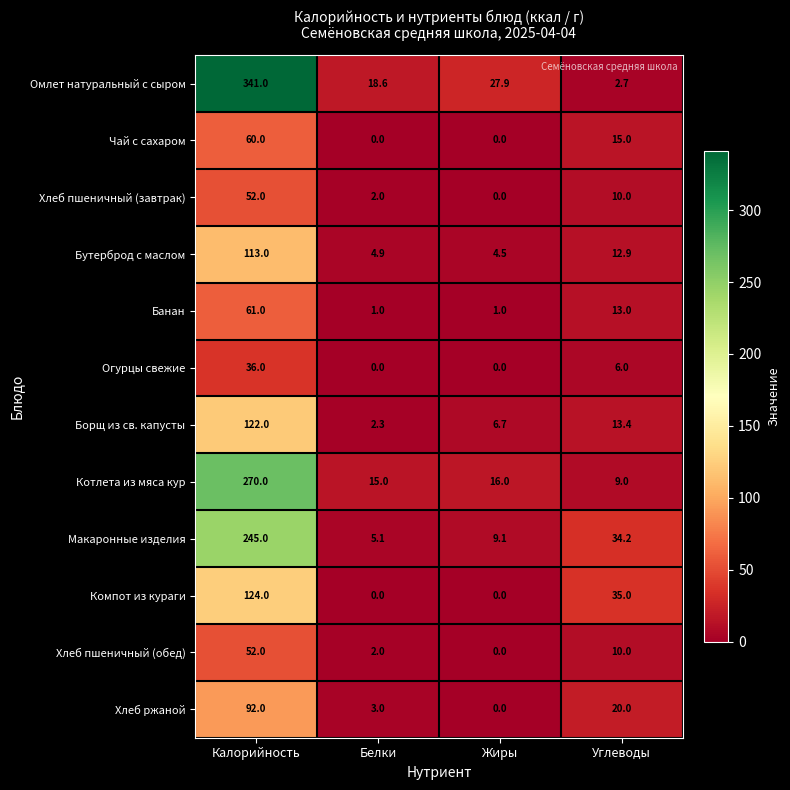

What is the maximum value shown in the chart?

341.0